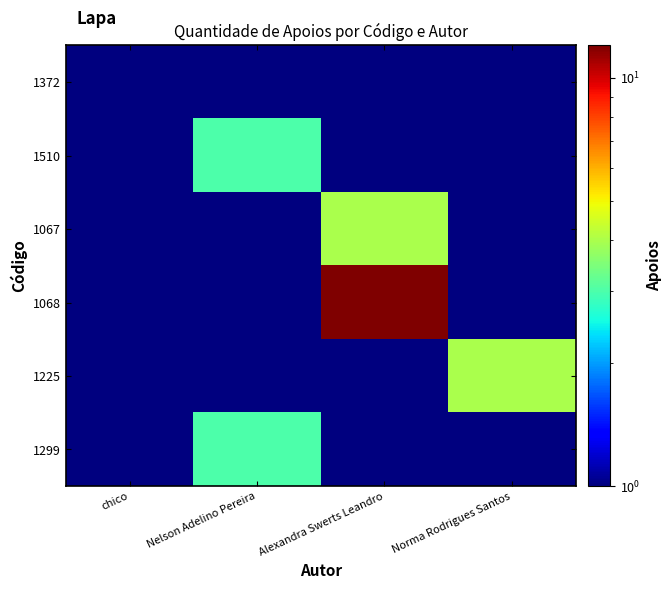

Reading left to right, extract all data points from this chart.

1372: chico=1.0	Nelson Adelino Pereira=0.5	Alexandra Swerts Leandro=0.5	Norma Rodrigues Santos=0.5
1510: chico=0.5	Nelson Adelino Pereira=3.0	Alexandra Swerts Leandro=0.5	Norma Rodrigues Santos=0.5
1067: chico=0.5	Nelson Adelino Pereira=0.5	Alexandra Swerts Leandro=4.0	Norma Rodrigues Santos=0.5
1068: chico=0.5	Nelson Adelino Pereira=0.5	Alexandra Swerts Leandro=12.0	Norma Rodrigues Santos=0.5
1225: chico=0.5	Nelson Adelino Pereira=0.5	Alexandra Swerts Leandro=0.5	Norma Rodrigues Santos=4.0
1299: chico=0.5	Nelson Adelino Pereira=3.0	Alexandra Swerts Leandro=0.5	Norma Rodrigues Santos=0.5